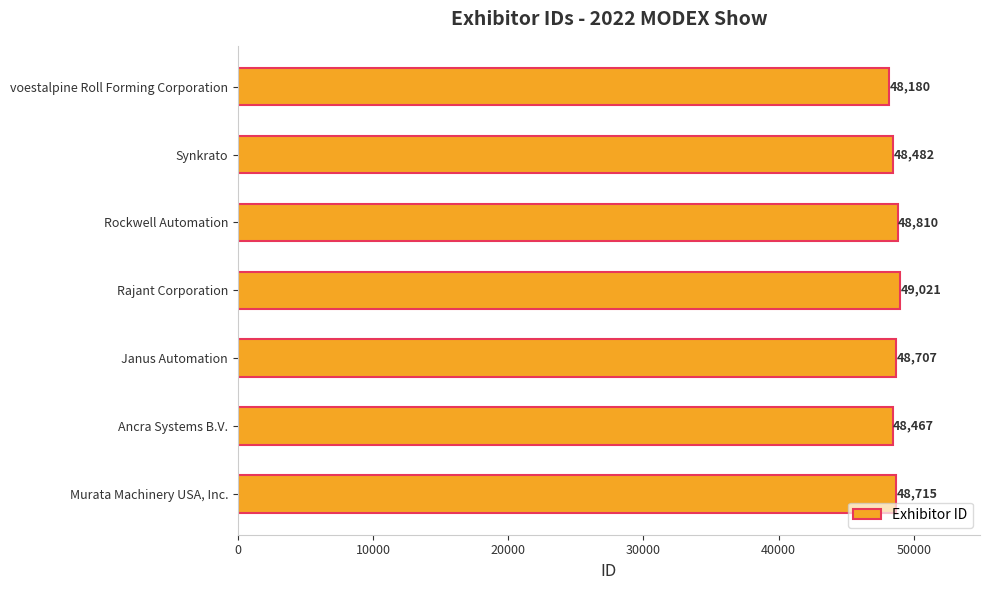

Count the number of categories in the chart.

7